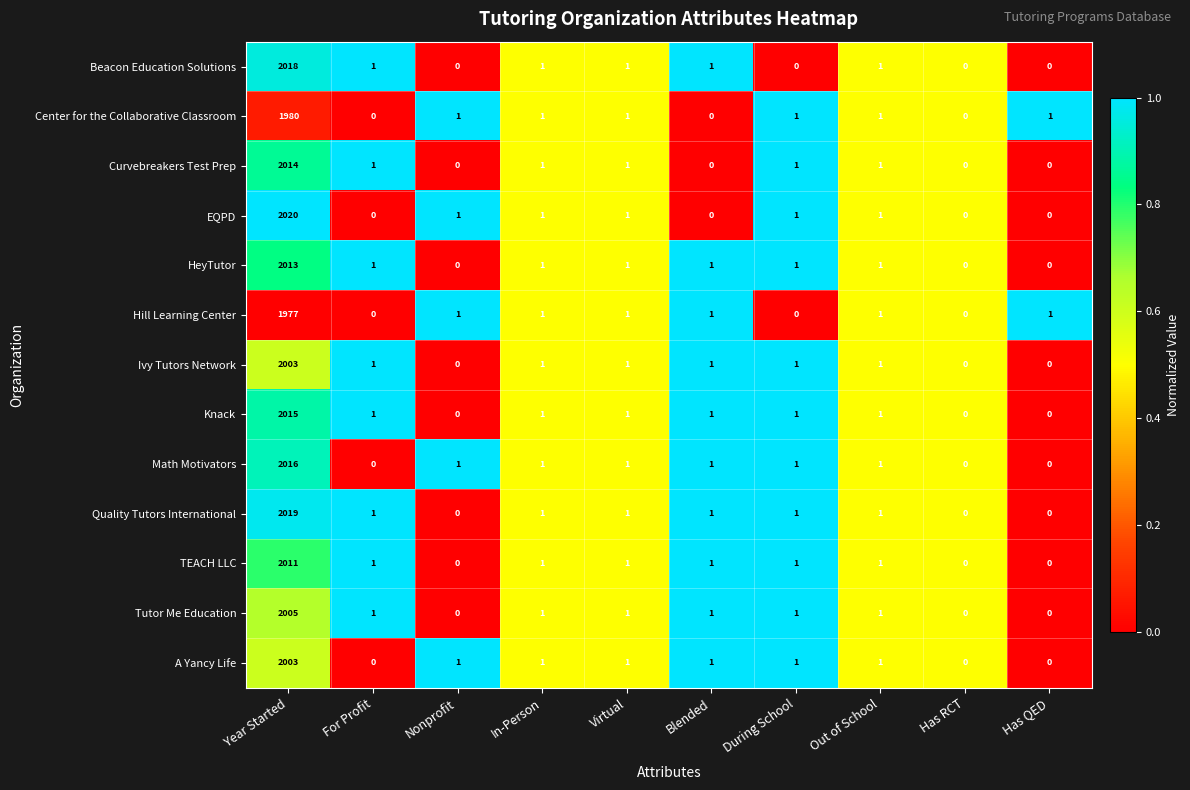

Where does the Curvebreakers Test Prep series first go above 1?

Year Started